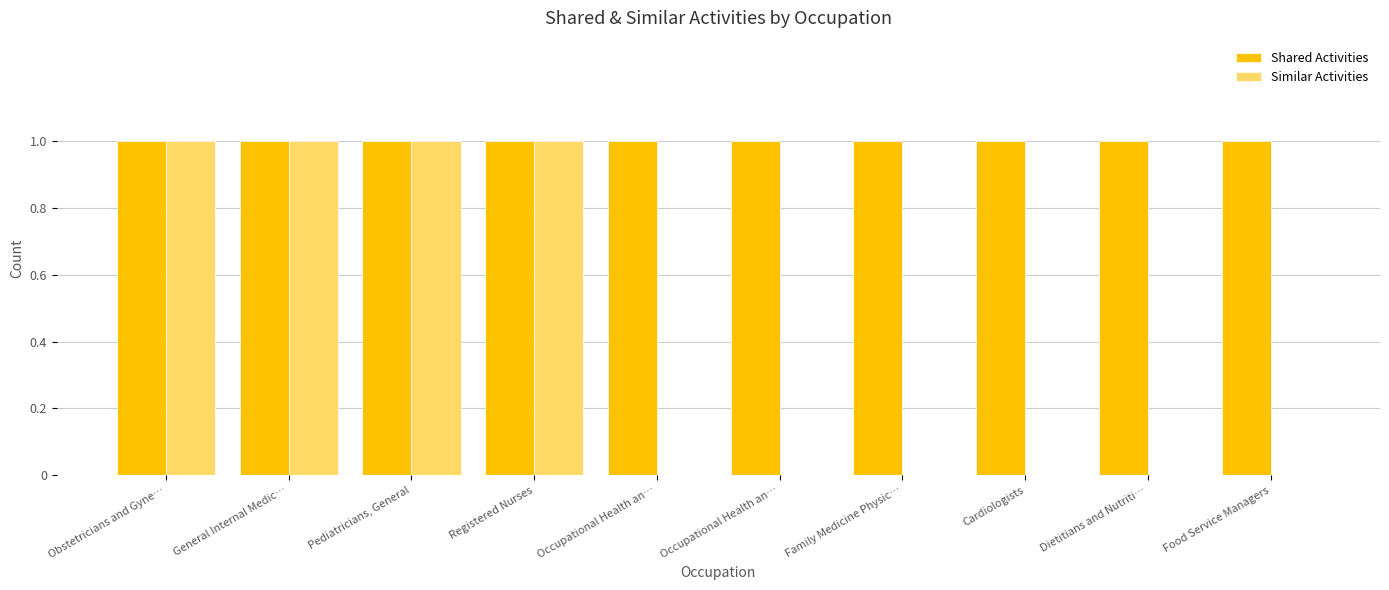

The Shared Activities series shows 1 at Obstetricians and Gyne…. True or false?

True